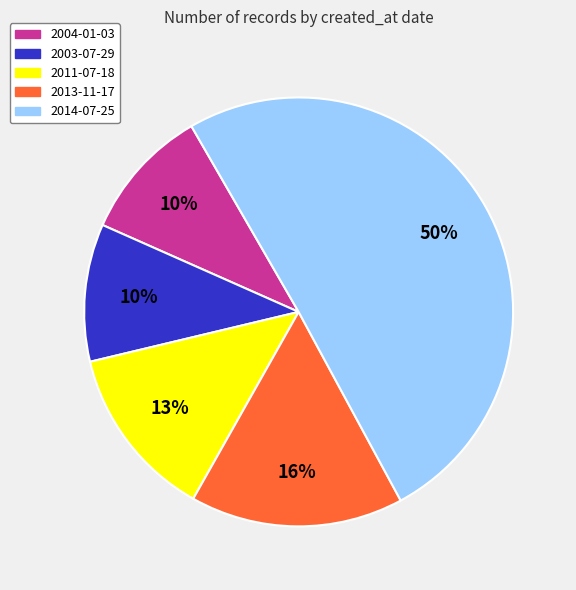

To the nearest percent, what is the difference between the largest and smallest slice percentages?

40%